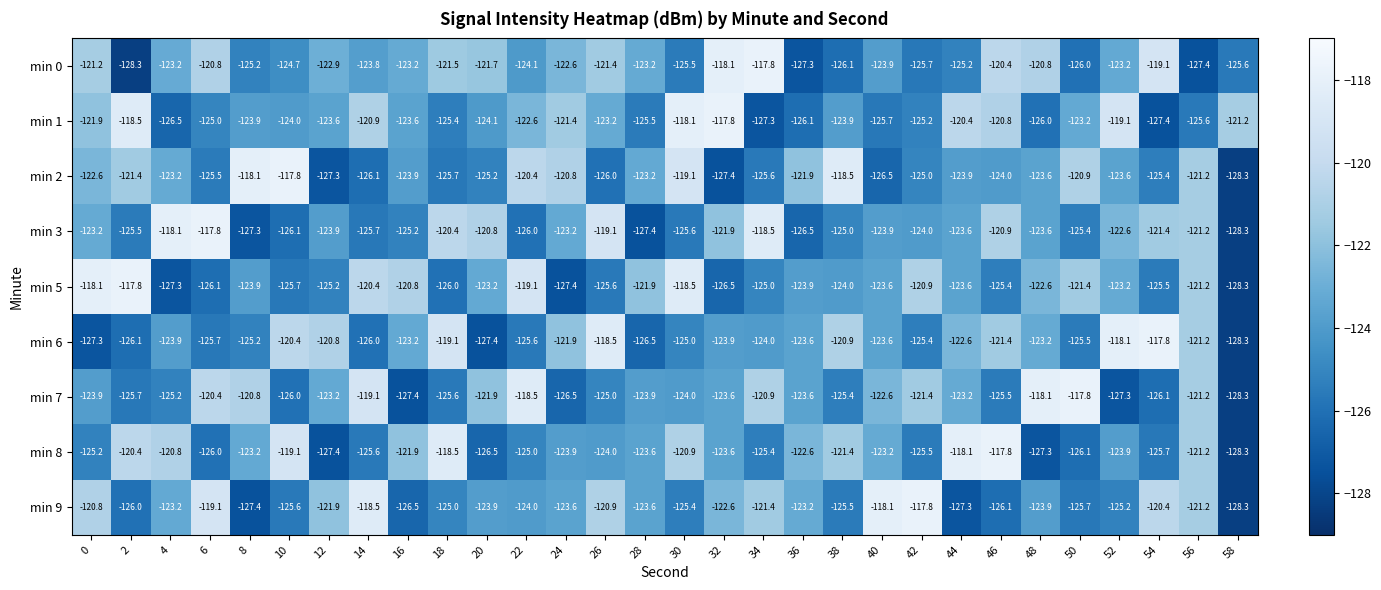

The value of min 3 at 38 is -125.0. True or false?

True